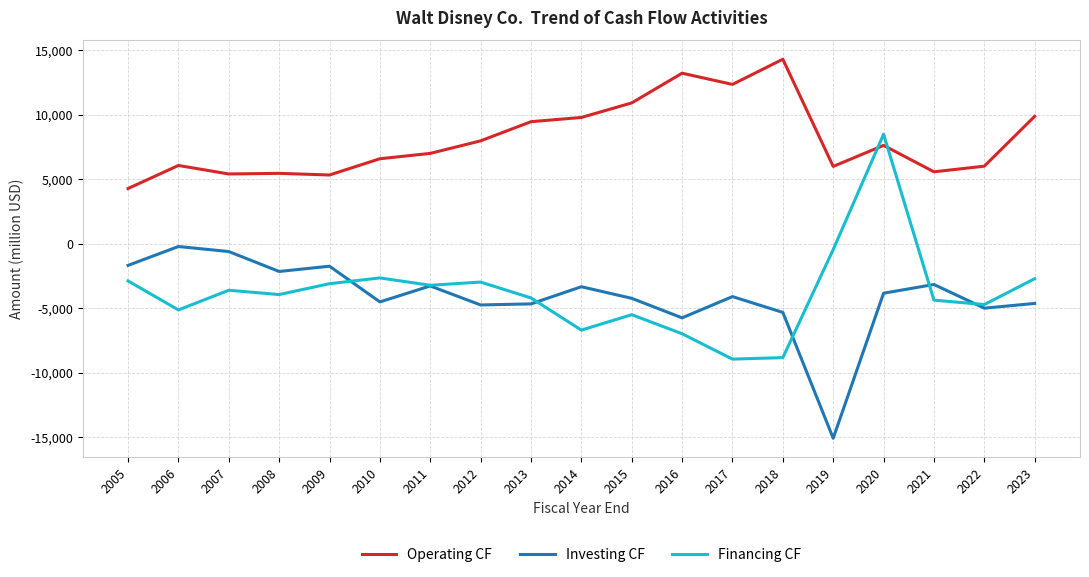

How many times do Financing CF and Operating CF cross each other?

2